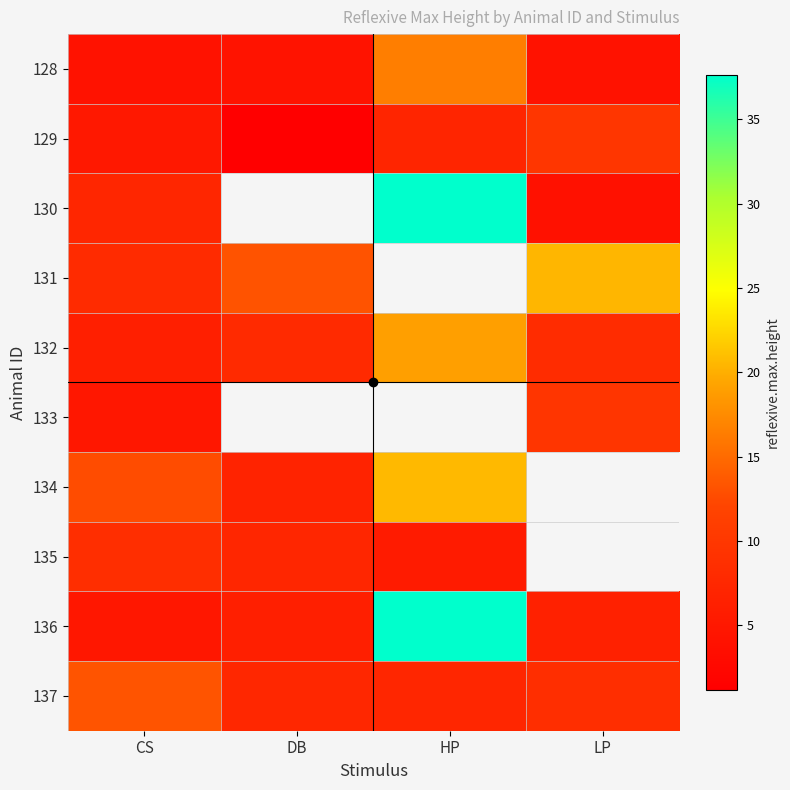

Which series changed the most between HP and LP?

130